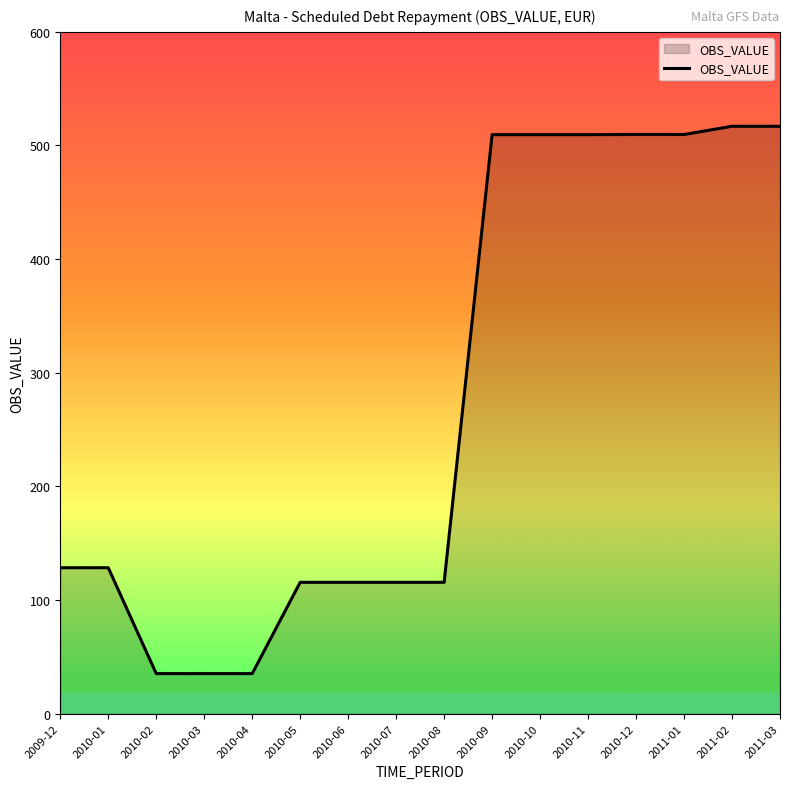

What is the change in value from 2010-10 to 2011-01?

+0.1